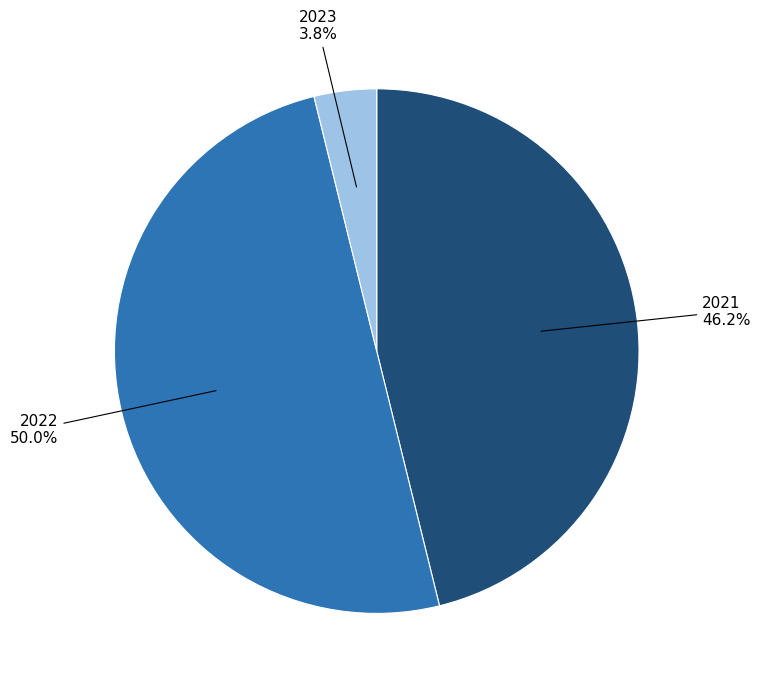

Which slice is the smallest?

2023